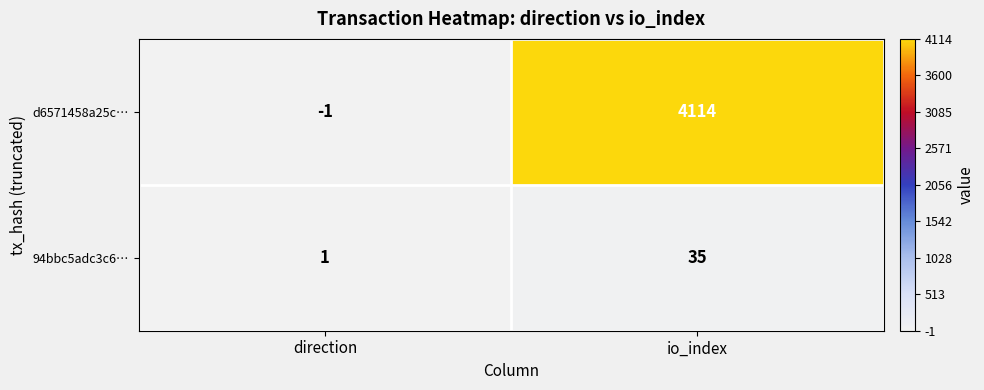

Reading left to right, transcribe all the data shown in this chart.

d6571458a25c…: -1	4114
94bbc5adc3c6…: 1	35